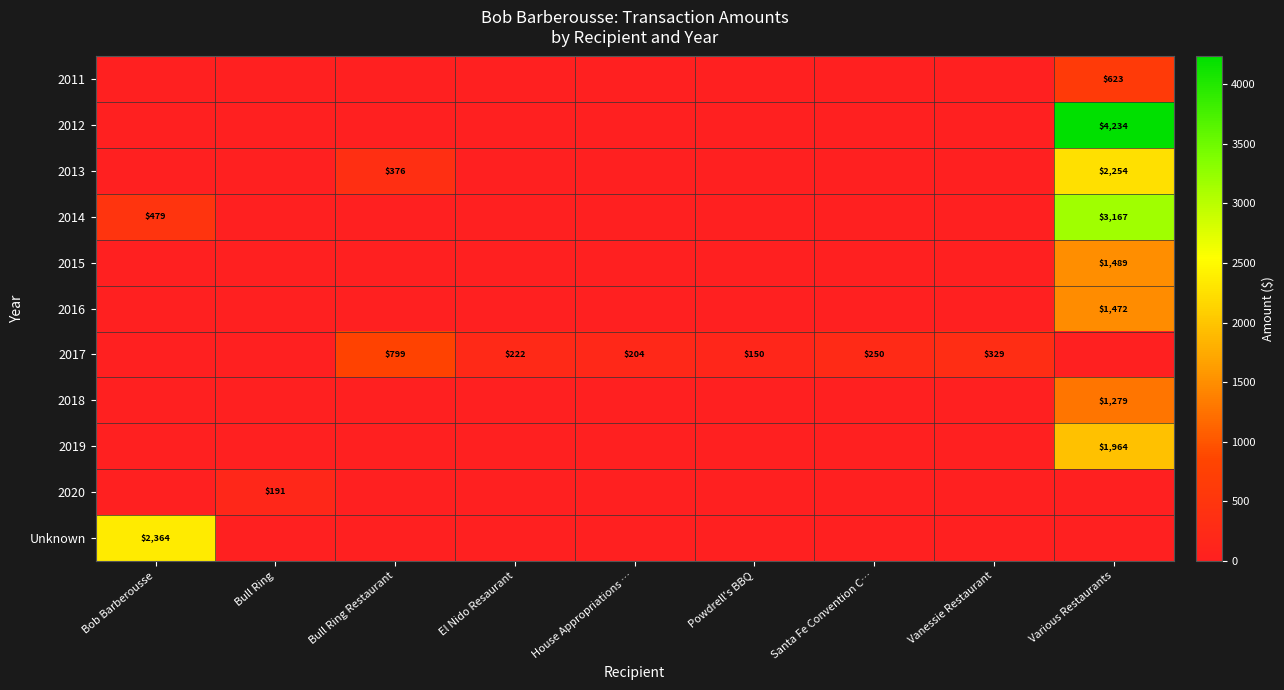

What is the difference between the highest and lowest values at Various Restaurants?

4234.3